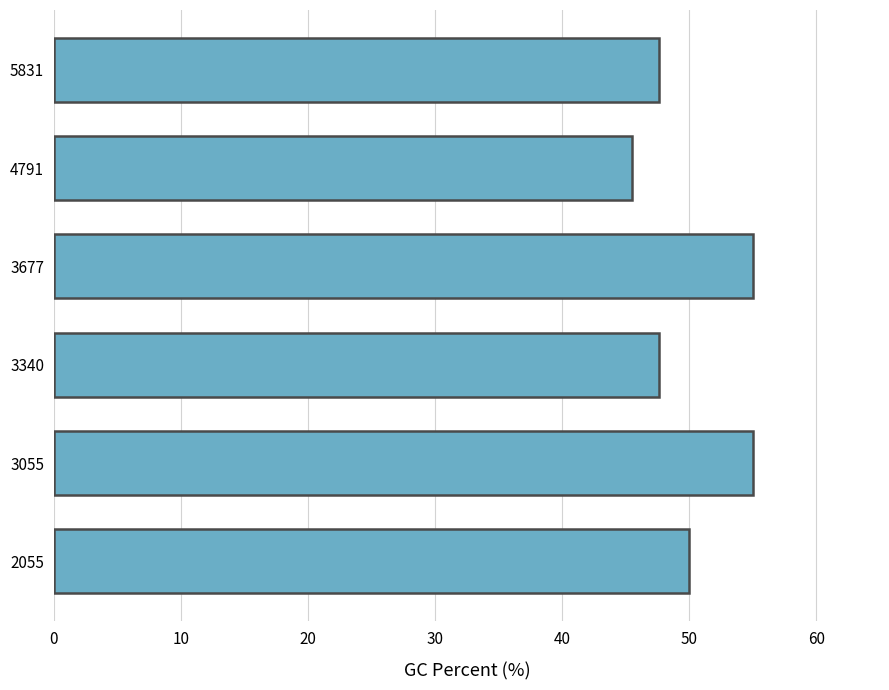

Which label corresponds to the smallest value in the chart?

4791